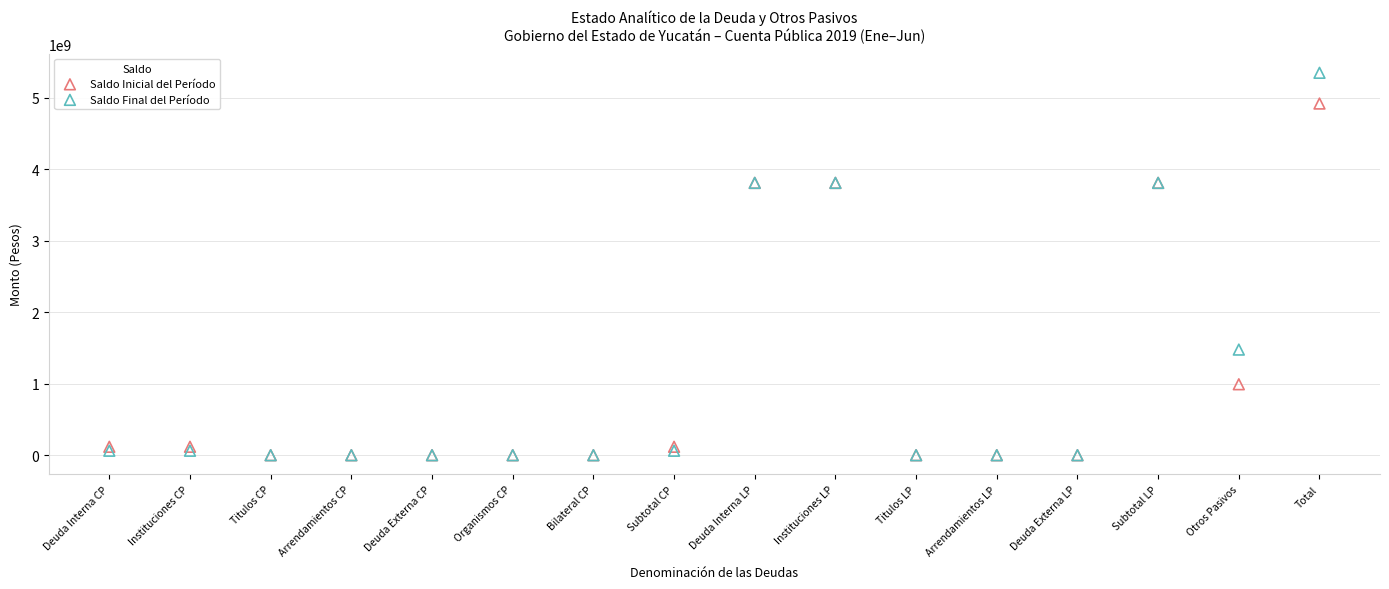

What are all the series names shown in the legend?

Saldo Inicial del Período, Saldo Final del Período